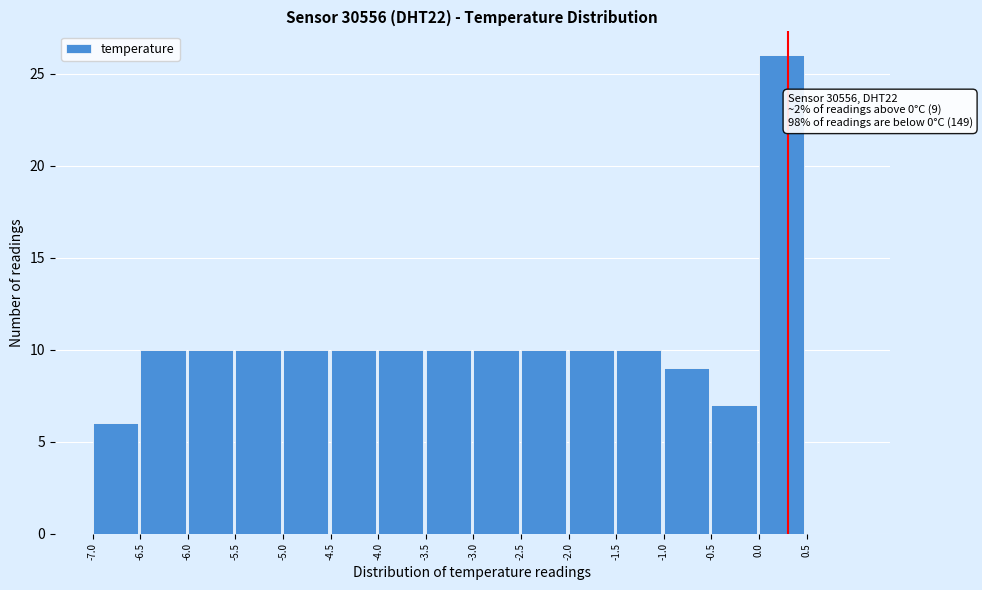

Over which range of the x-axis is the bar tallest?

0.0 to 0.5